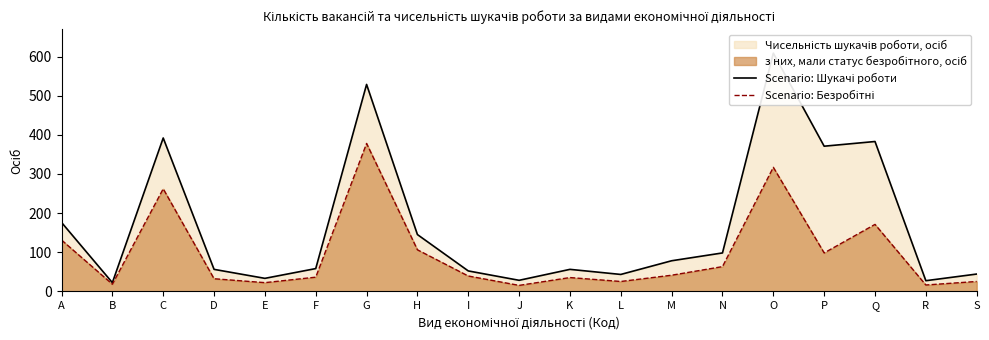

How many lines are shown in the chart?

2